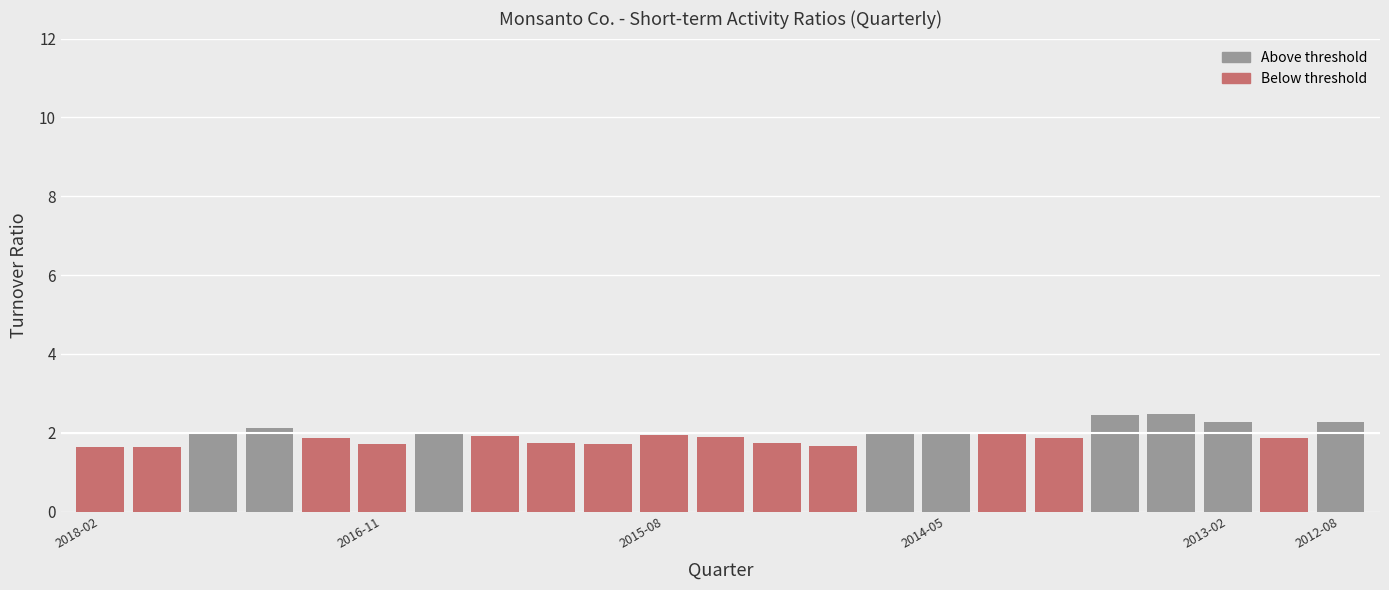

Are the bars horizontal?

No